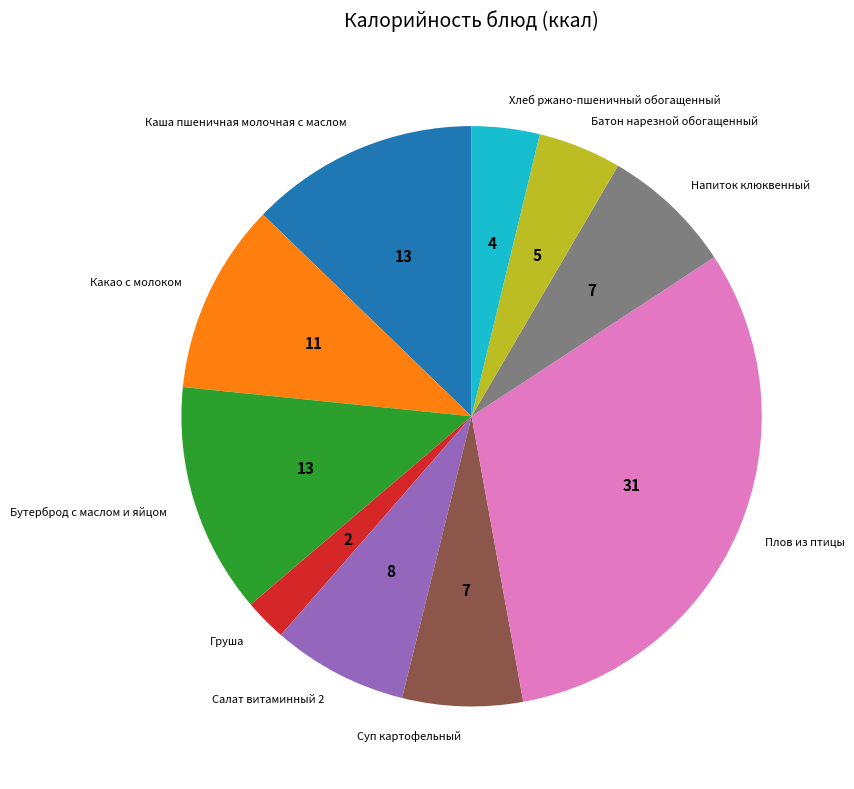

What is the smallest slice in the pie chart?

Груша